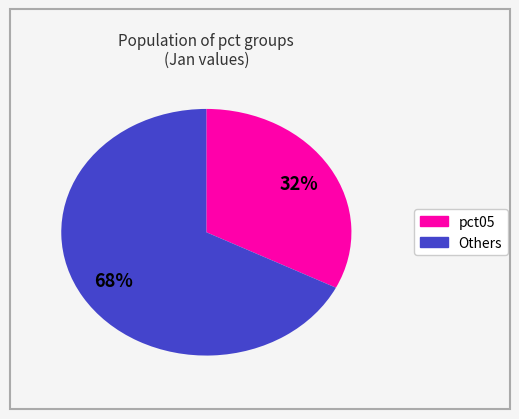

To the nearest percent, what is the average slice percentage?

50%